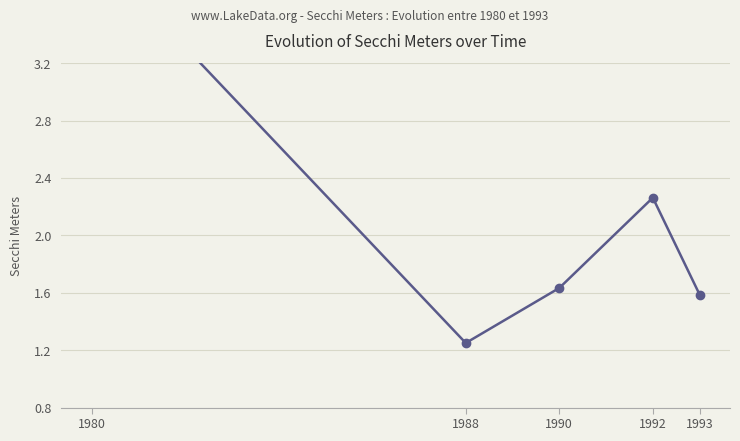

How many interior local valleys (lower than both neighbors) does the data have?

1